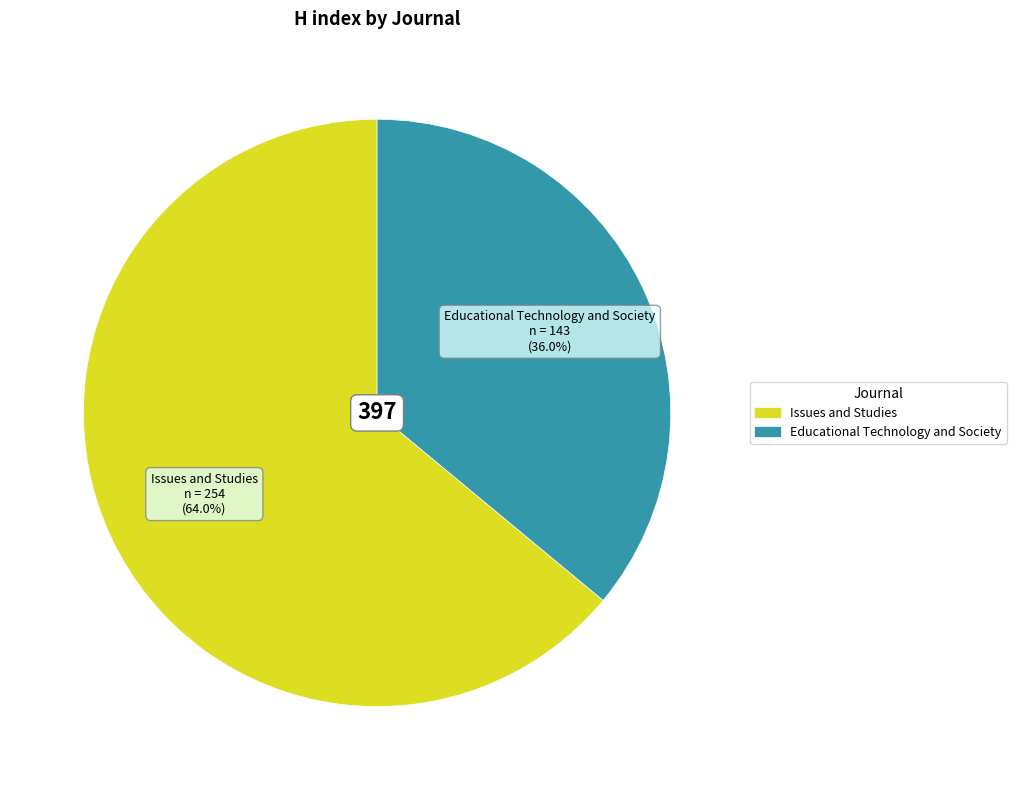

True or false: Educational Technology and Society accounts for 24% of the total.

False